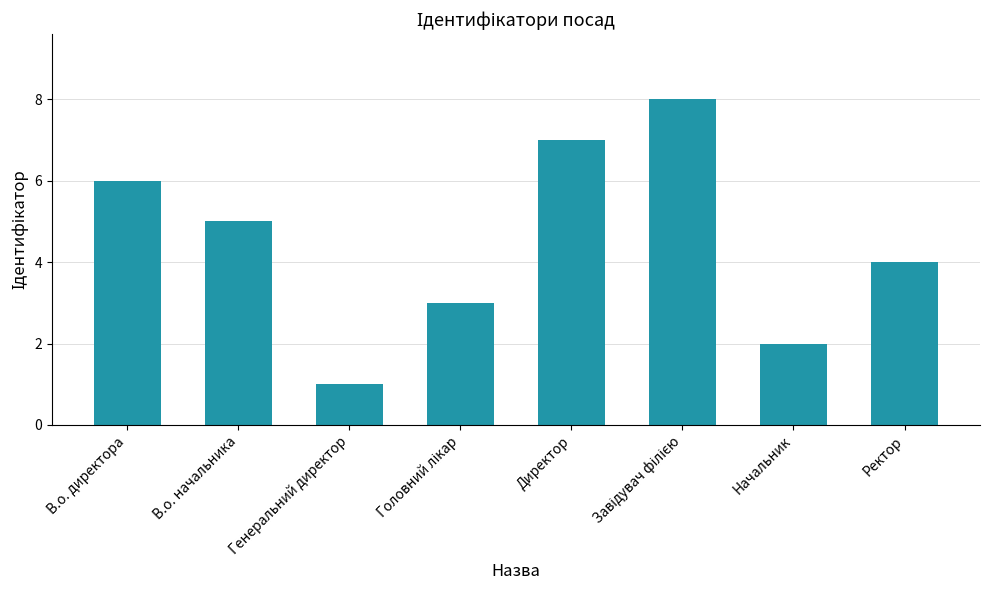

The value at В.о. начальника is 5. True or false?

True